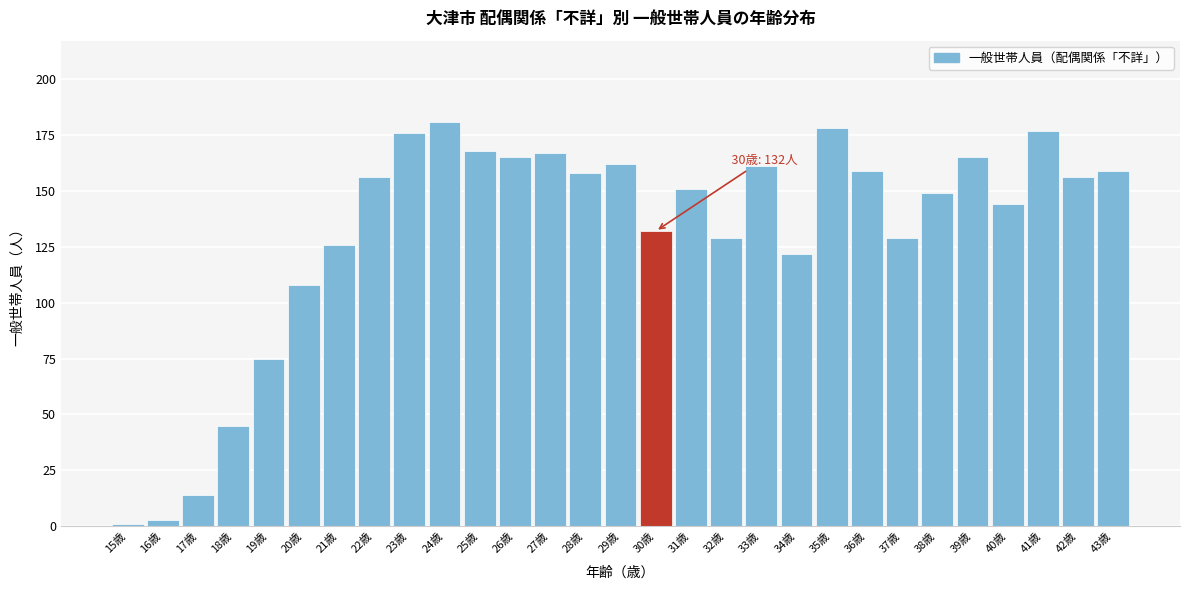

Reading left to right, list all the values displayed in this chart.

15歳=1	16歳=3	17歳=14	18歳=45	19歳=75	20歳=108	21歳=126	22歳=156	23歳=176	24歳=181	25歳=168	26歳=165	27歳=167	28歳=158	29歳=162	30歳=132	31歳=151	32歳=129	33歳=161	34歳=122	35歳=178	36歳=159	37歳=129	38歳=149	39歳=165	40歳=144	41歳=177	42歳=156	43歳=159